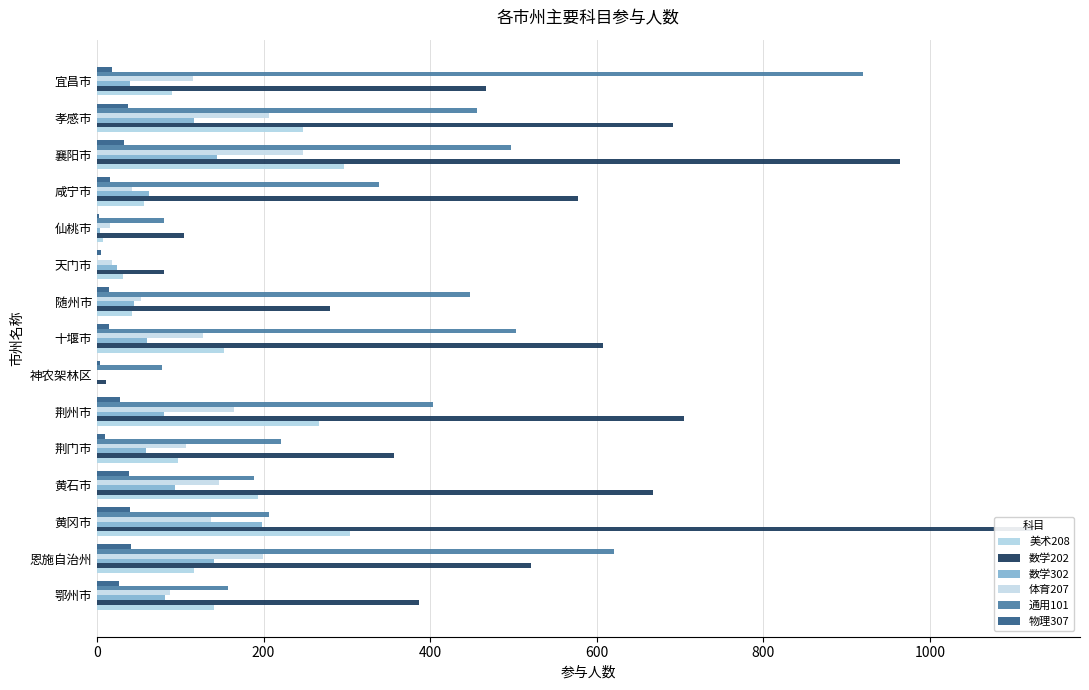

What is the average value of the 体育207 series?

111